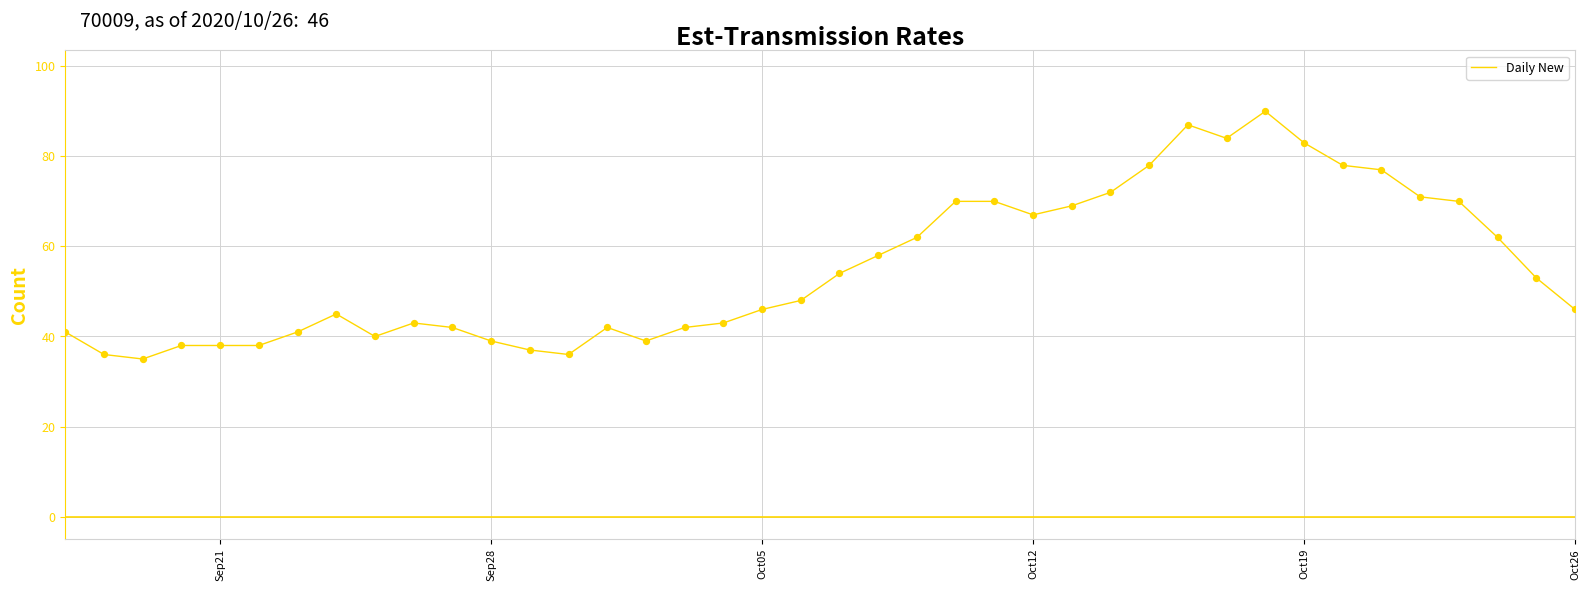

What is the minimum value shown in the chart?

35